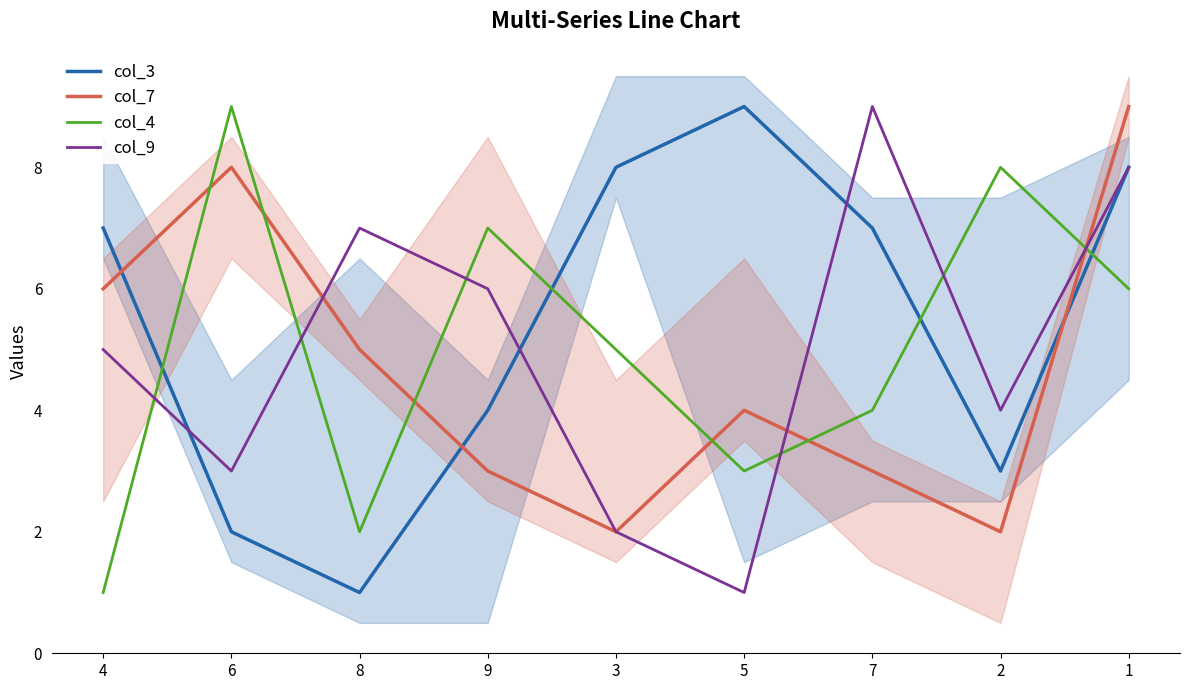

Where do col_9 and col_3 first cross each other?

4 and 6